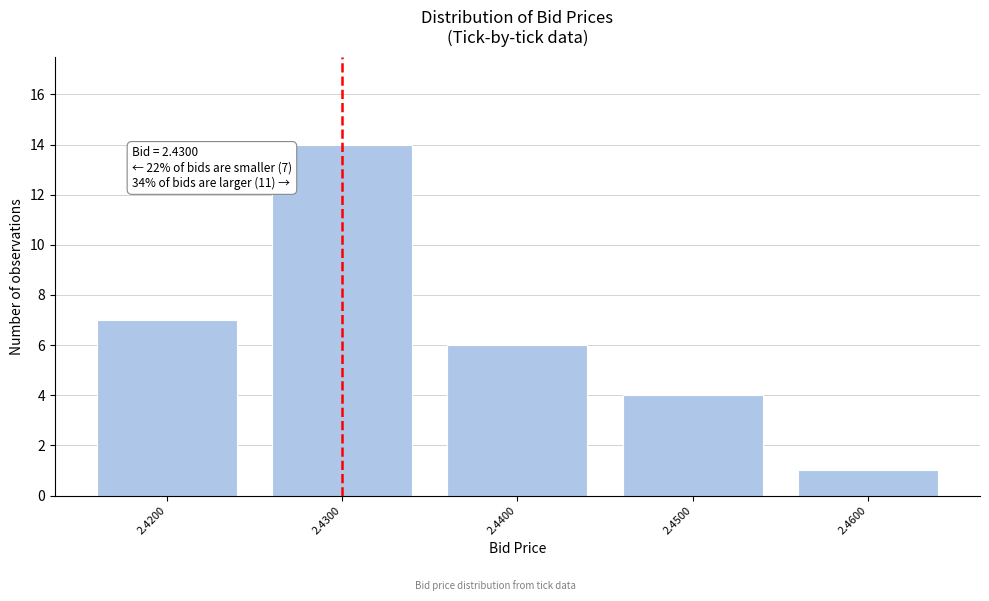

Reading left to right, what are all the values shown in this chart?

7	14	6	4	1